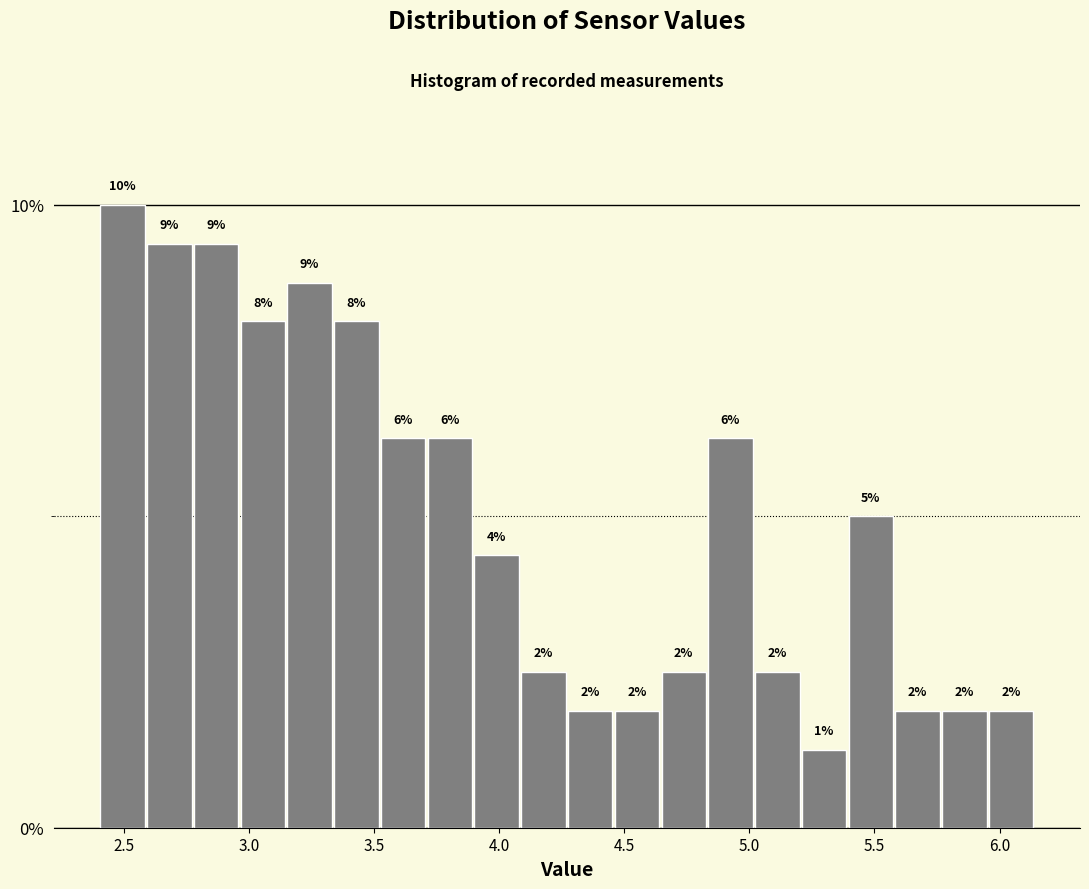

Around what value on the x-axis is the tallest bar? Give the approximate position of its centre, as read against the axis.

2.50